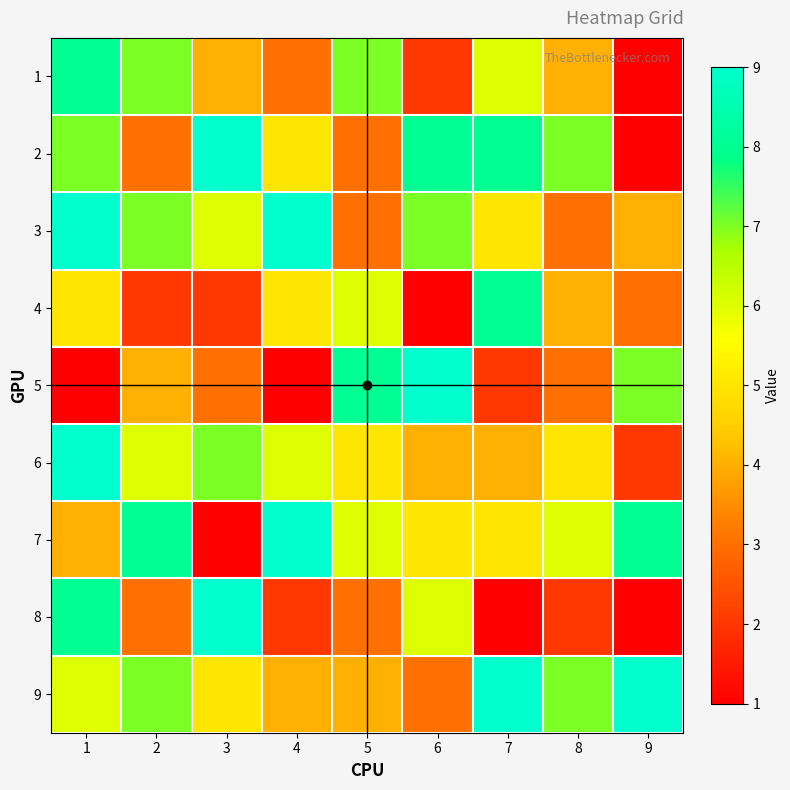

What is the greatest value displayed?

9